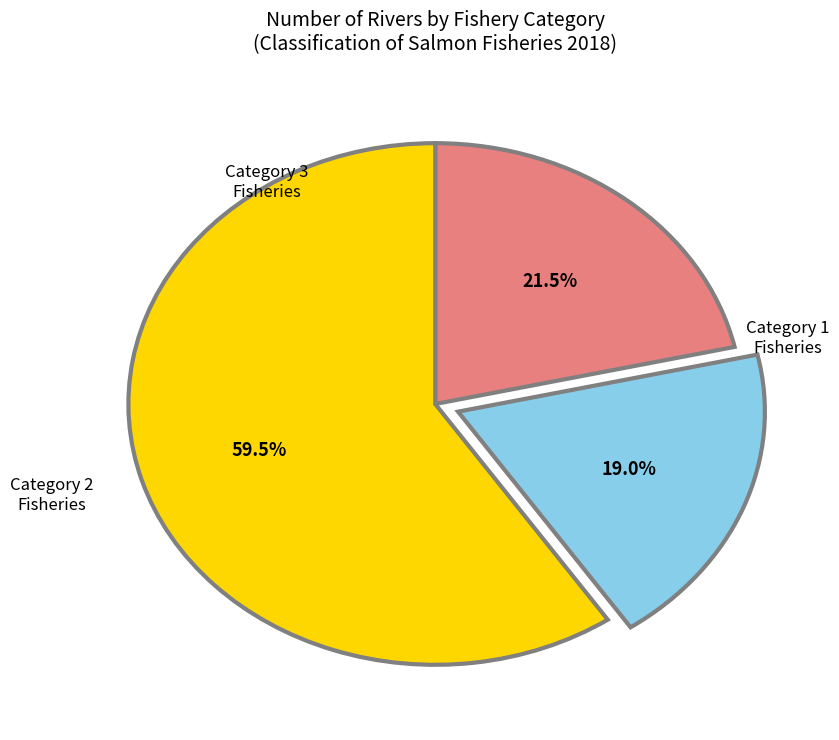

Does any single category account for the majority?

Yes